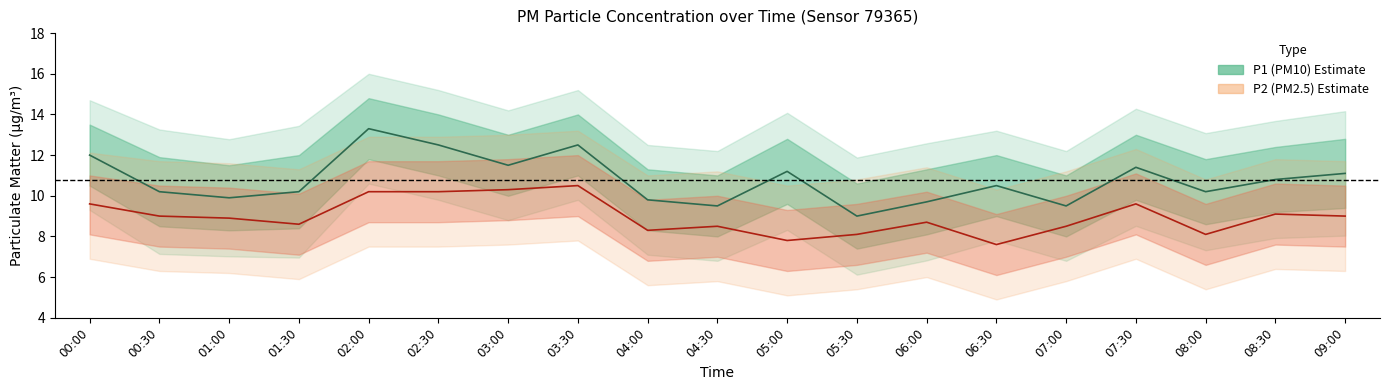

At which label does P2 (PM2.5) first exceed 8?

00:00